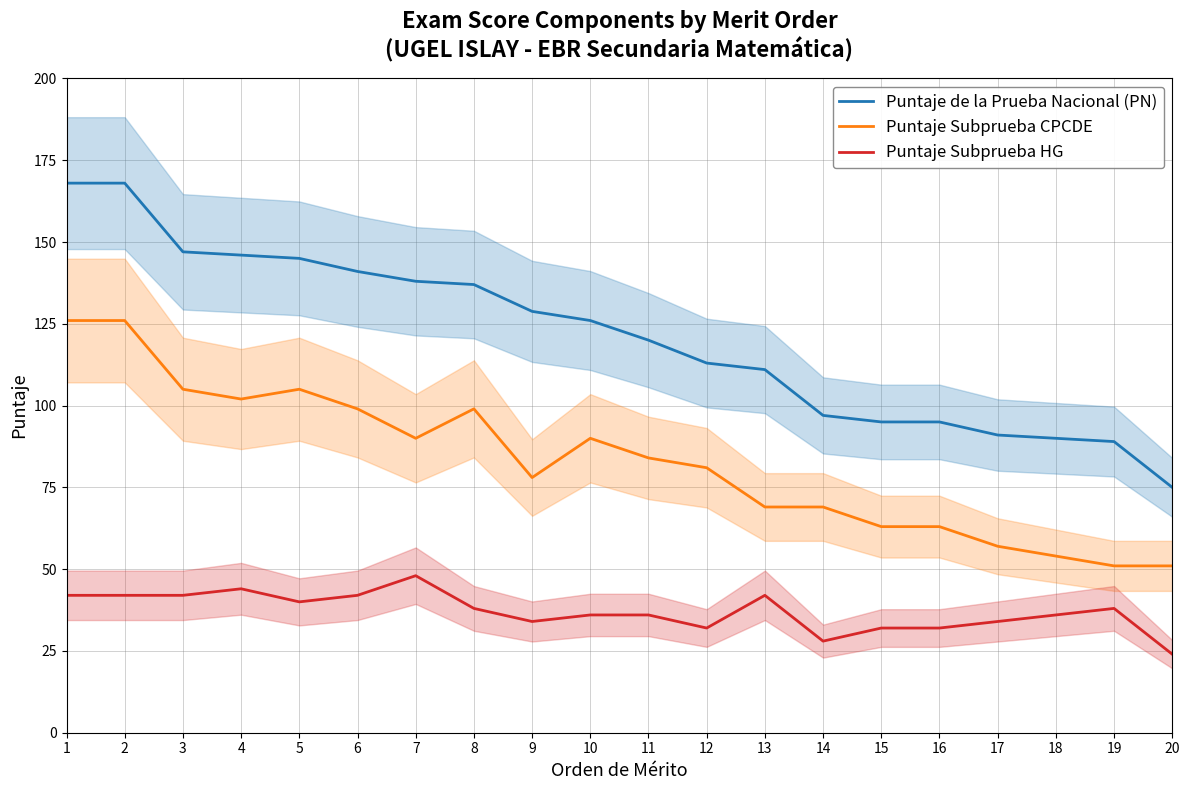

What are all the series names shown in the legend?

Puntaje de la Prueba Nacional (PN), Puntaje Subprueba CPCDE, Puntaje Subprueba HG